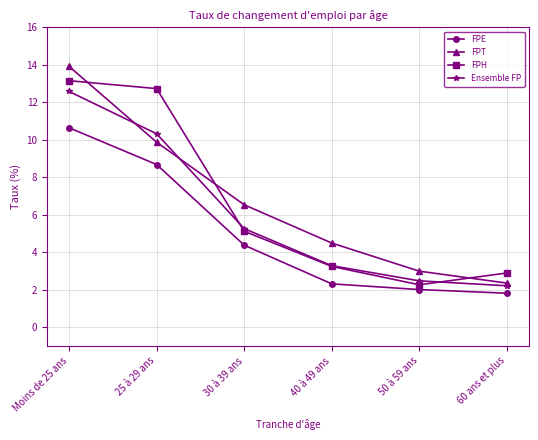

Reading right to left, transcribe all the data shown in this chart.

FPE: 1.8	2.0	2.3	4.4	8.7	10.6
FPT: 2.4	3.0	4.5	6.5	9.9	13.9
FPH: 2.9	2.3	3.2	5.1	12.7	13.2
Ensemble FP: 2.2	2.5	3.3	5.3	10.3	12.6